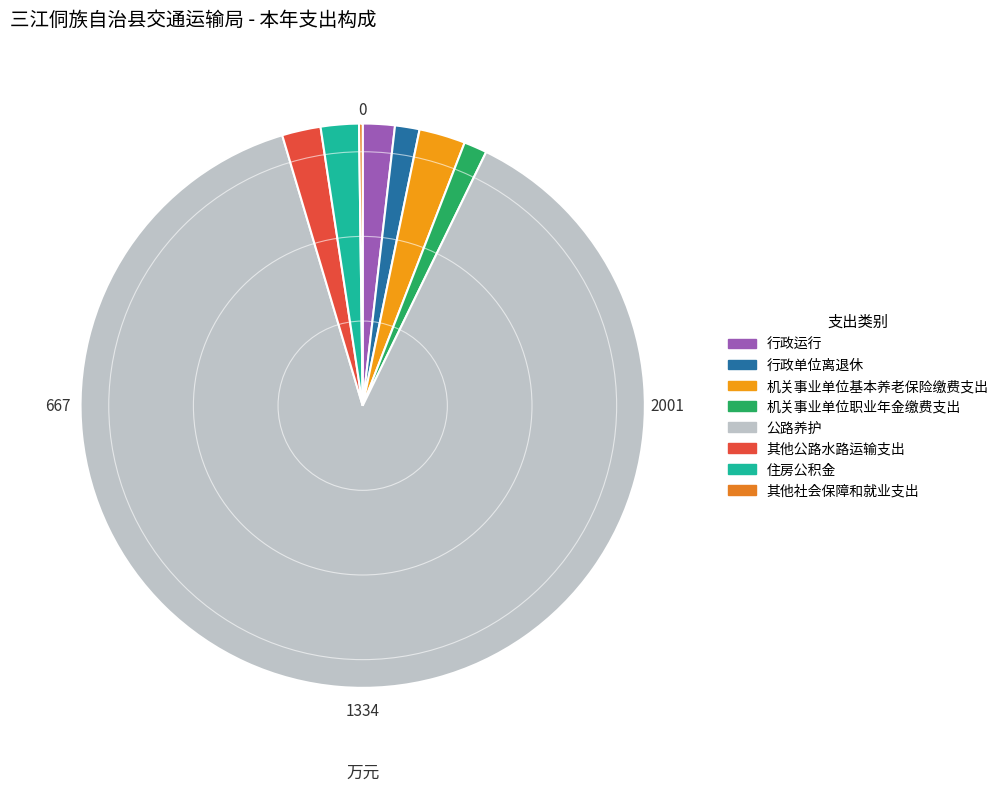

Does 公路养护 account for over 50% of the chart?

Yes